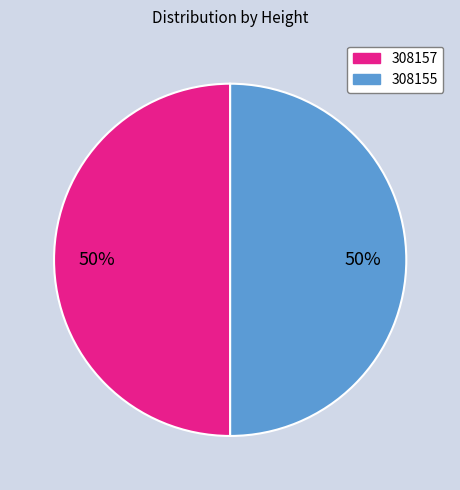

To the nearest percent, what is the average slice percentage?

50%